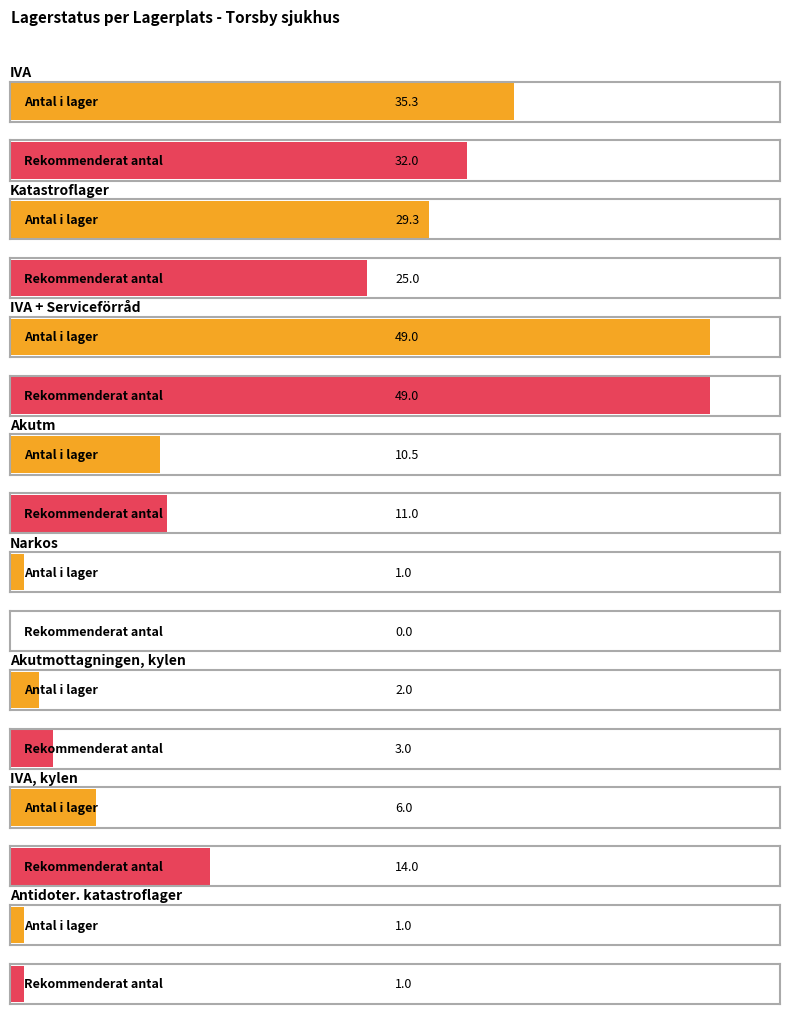

What is the label of the 12th bar from the right?

IVA